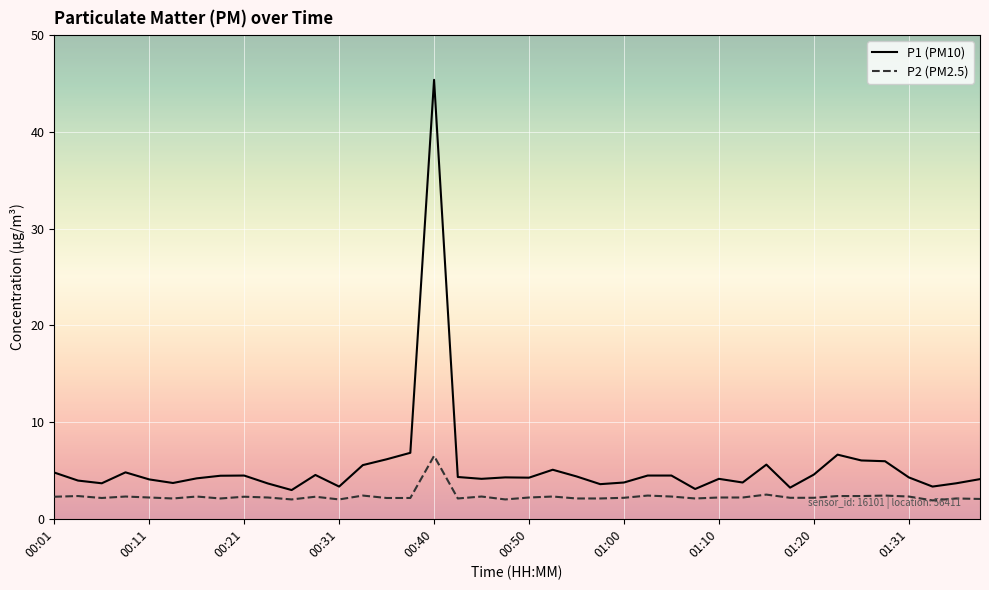

What is the difference between the maximum and minimum values in the P2 (PM2.5) series?

4.6